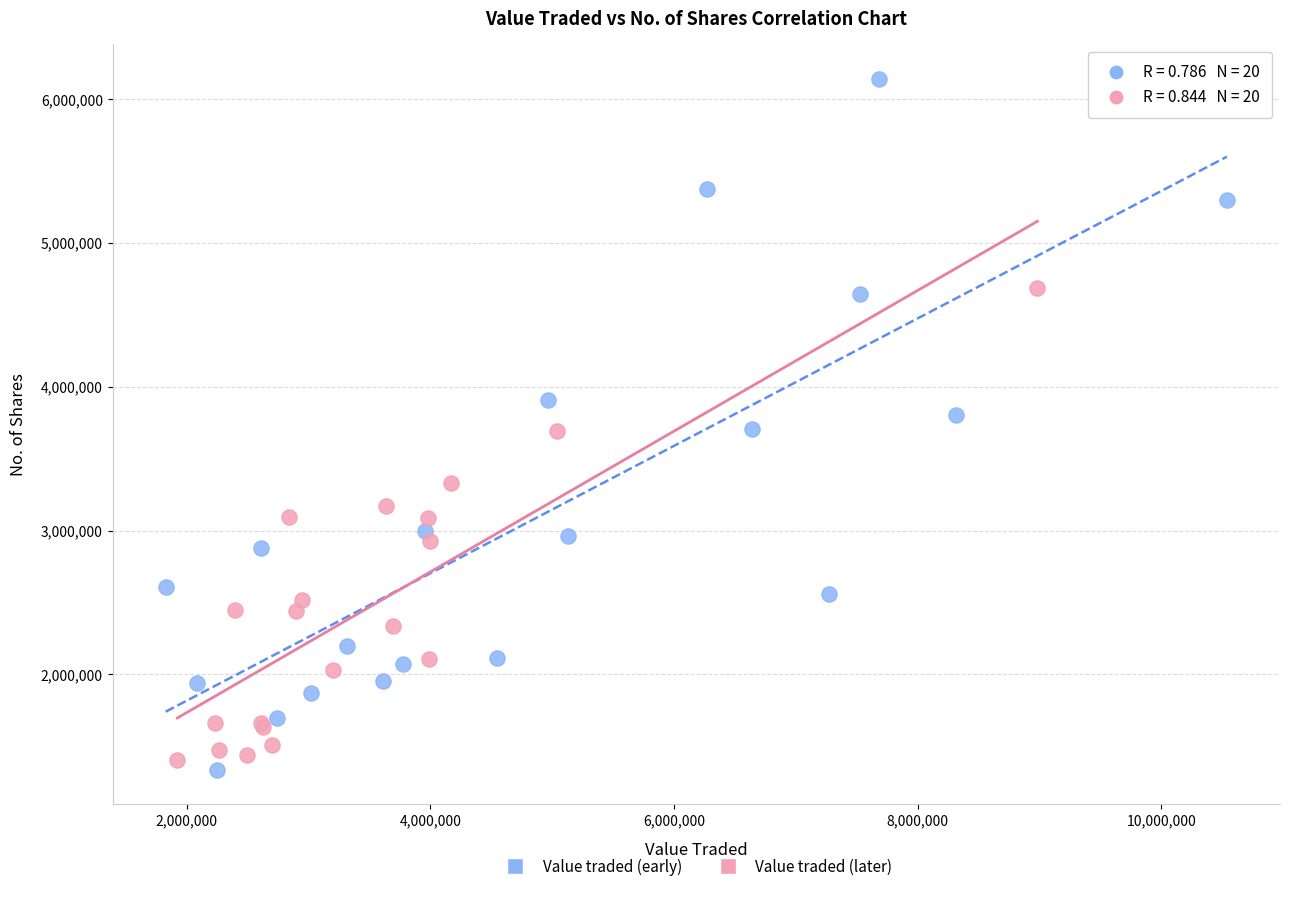

Which series reaches the maximum Y coordinate?

Value traded (early)